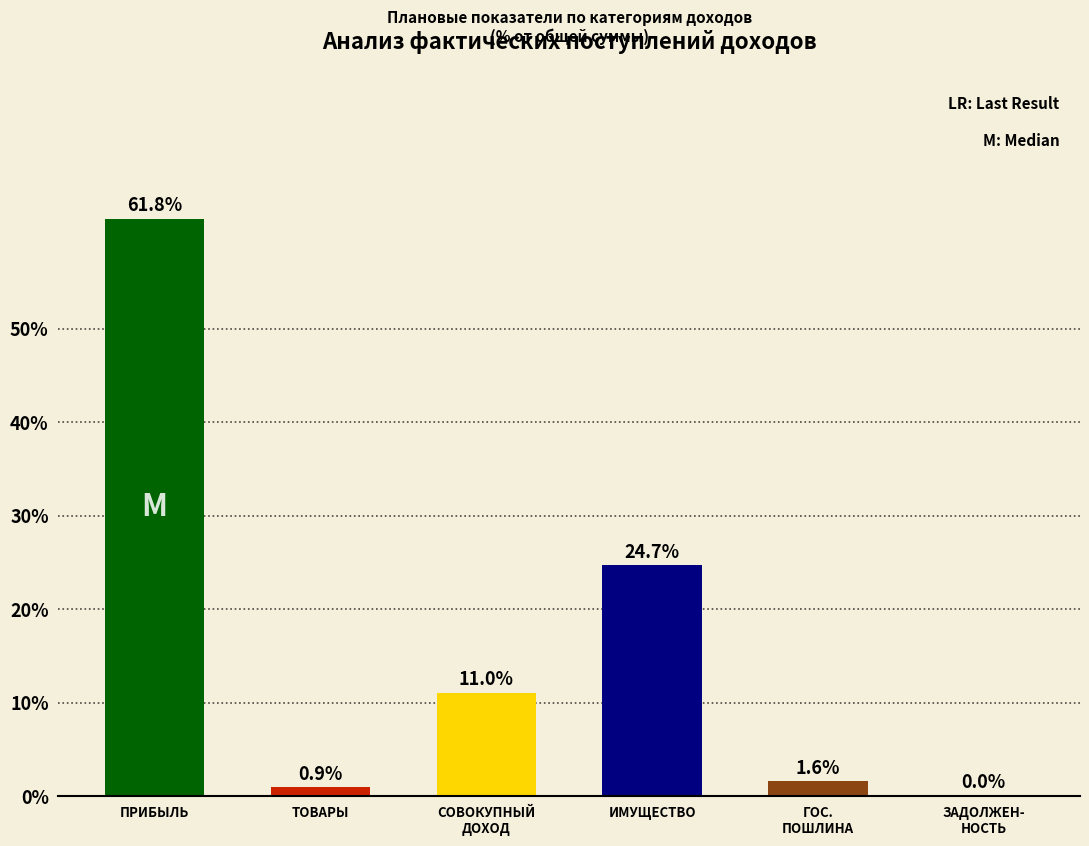

What value does the data have at ИМУЩЕСТВО?

24.7